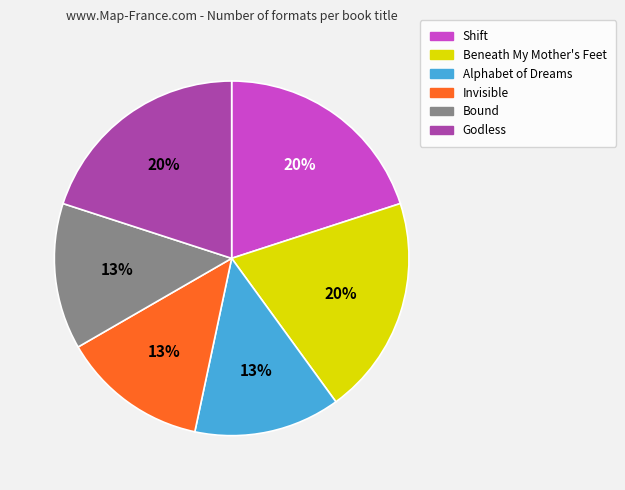

Does Shift represent more than half of the total?

No